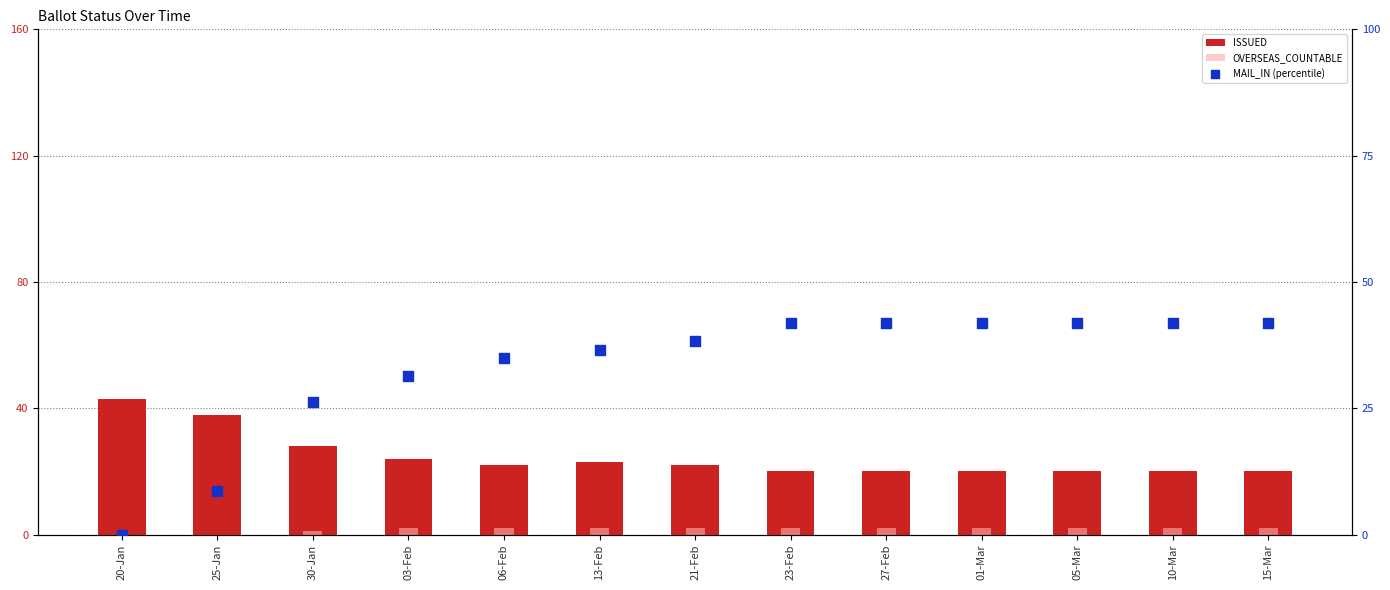

What is the total value across all series at 05-Mar?

63.9